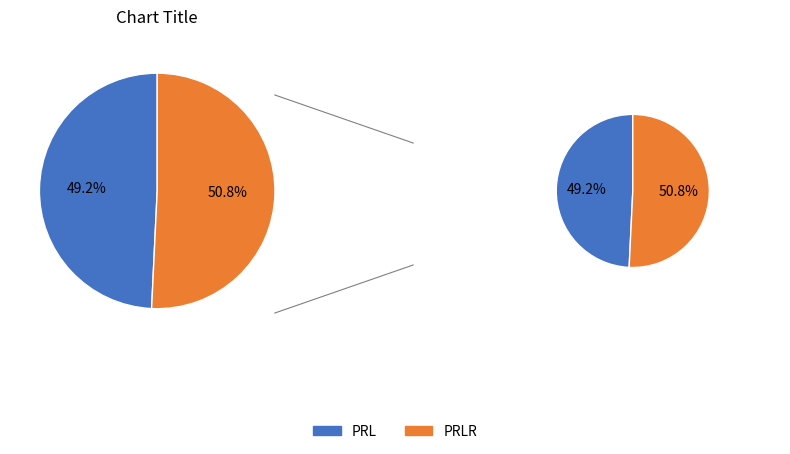

To the nearest percent, what portion does PRL represent?

49%